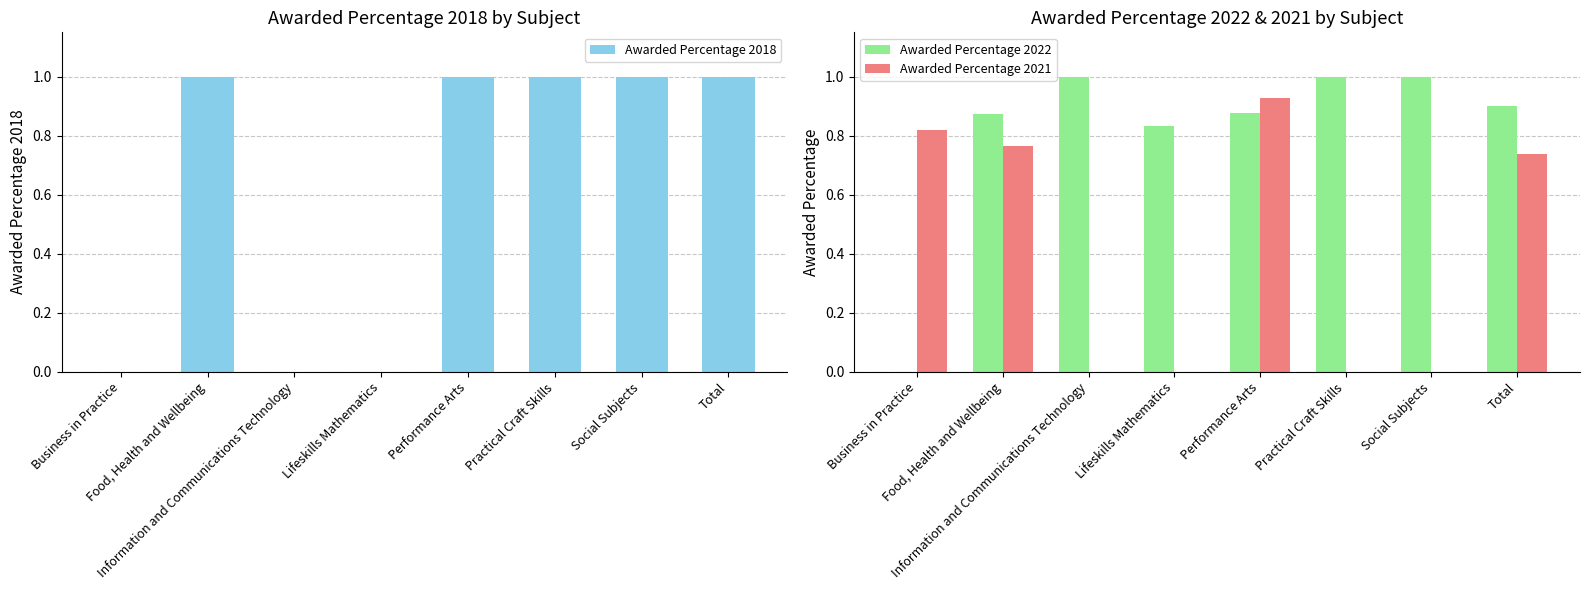

Which series has the widest spread of values?

Awarded Percentage 2018